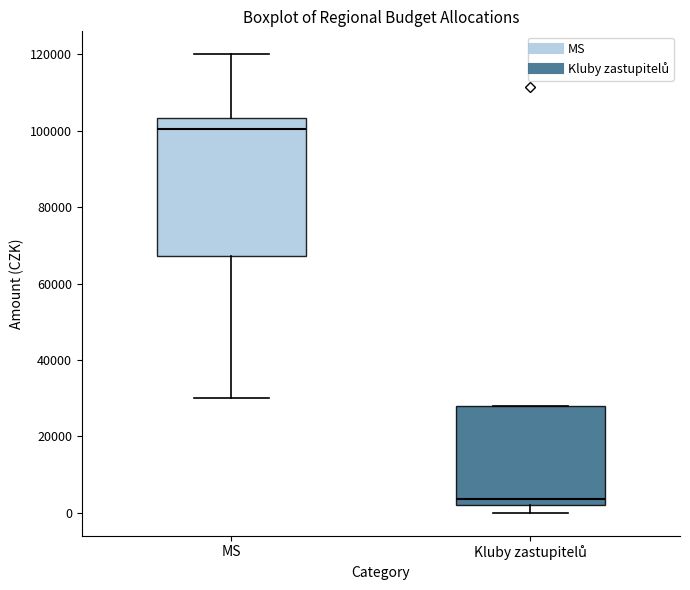

Reading left to right, transcribe this box plot: for each box, give where its median line is, the range the box spans, and where its two whiskers end, as read against the y-axis. The values are not printed on the chart, so give them approximately, as read against the axis.

MS: median 100000, box 68000 to 104000, whiskers 30000 to 120000
Kluby zastupitelů: median 4000, box 2000 to 28000, whiskers 0 to 28000